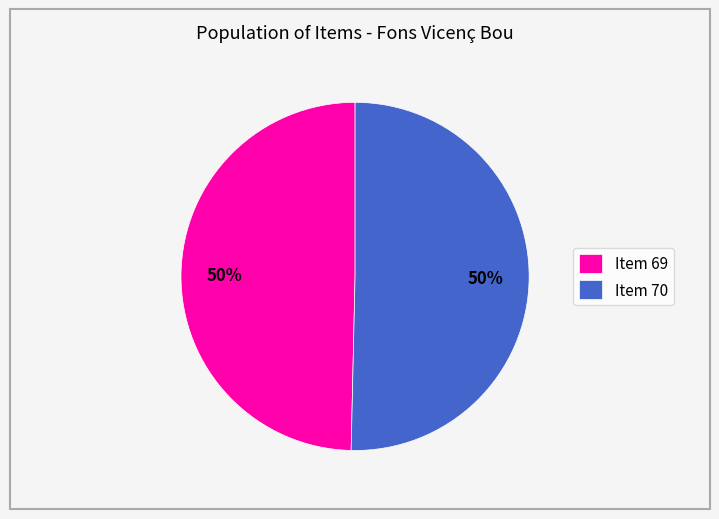

To the nearest percent, what portion does Item 70 represent?

50%